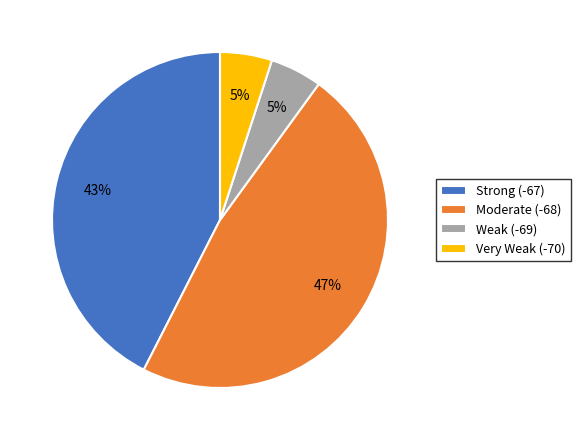

Is there any slice that represents more than half of the pie?

No